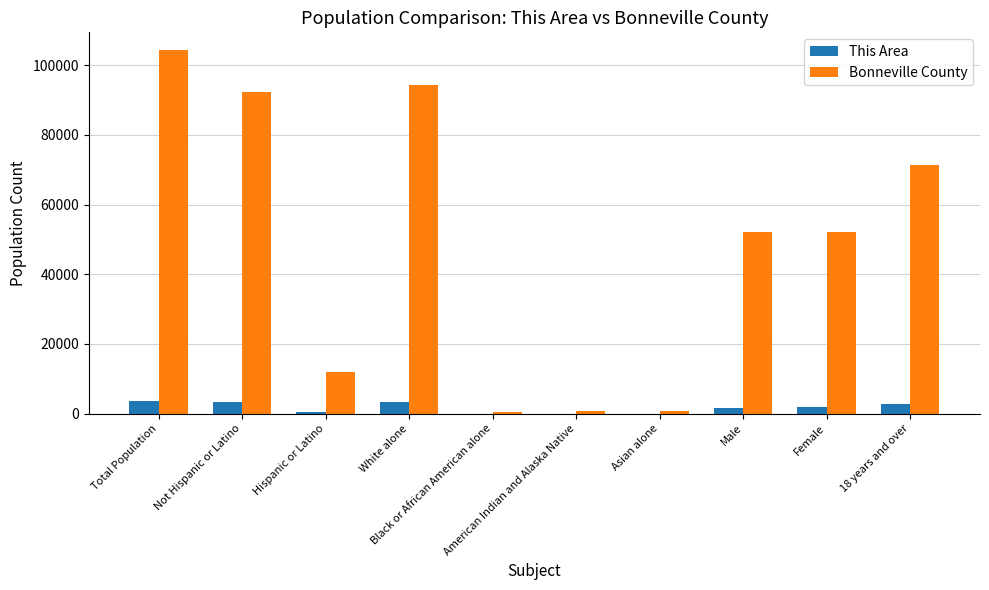

What is the greatest value displayed?

104234